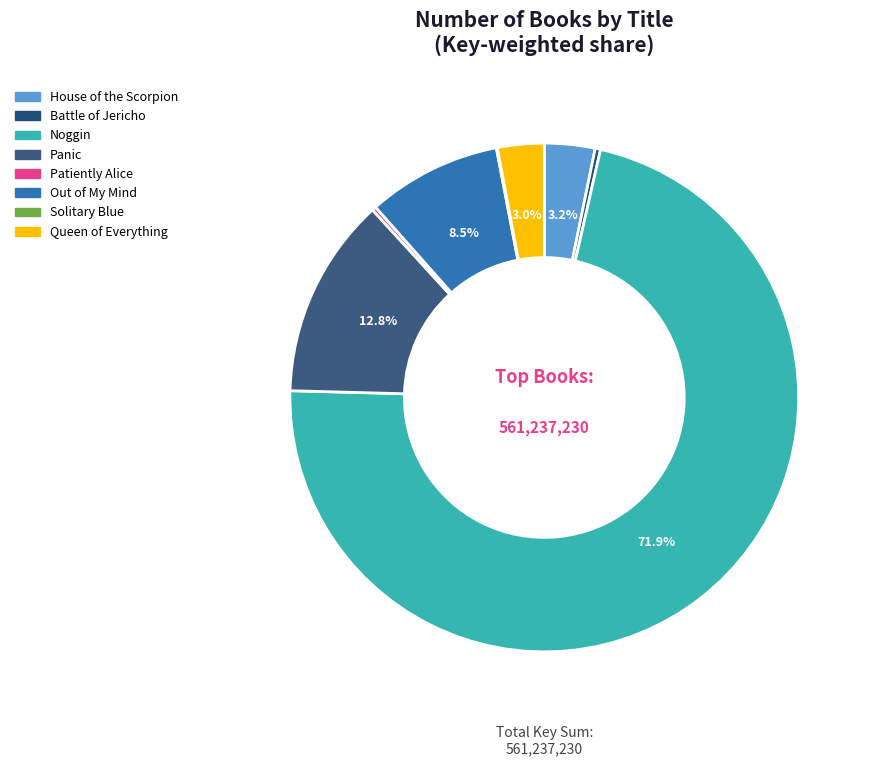

Which category has the biggest portion of the pie?

Noggin